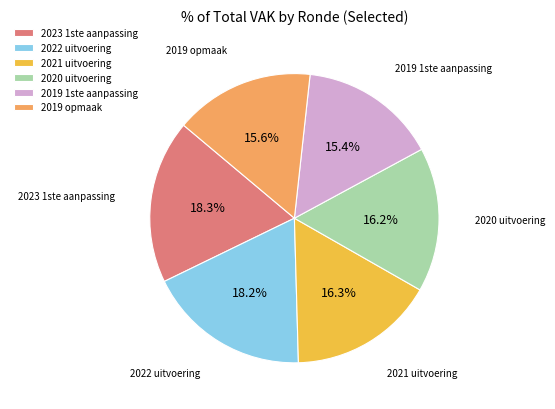

Is 2022 uitvoering the majority of the pie?

No